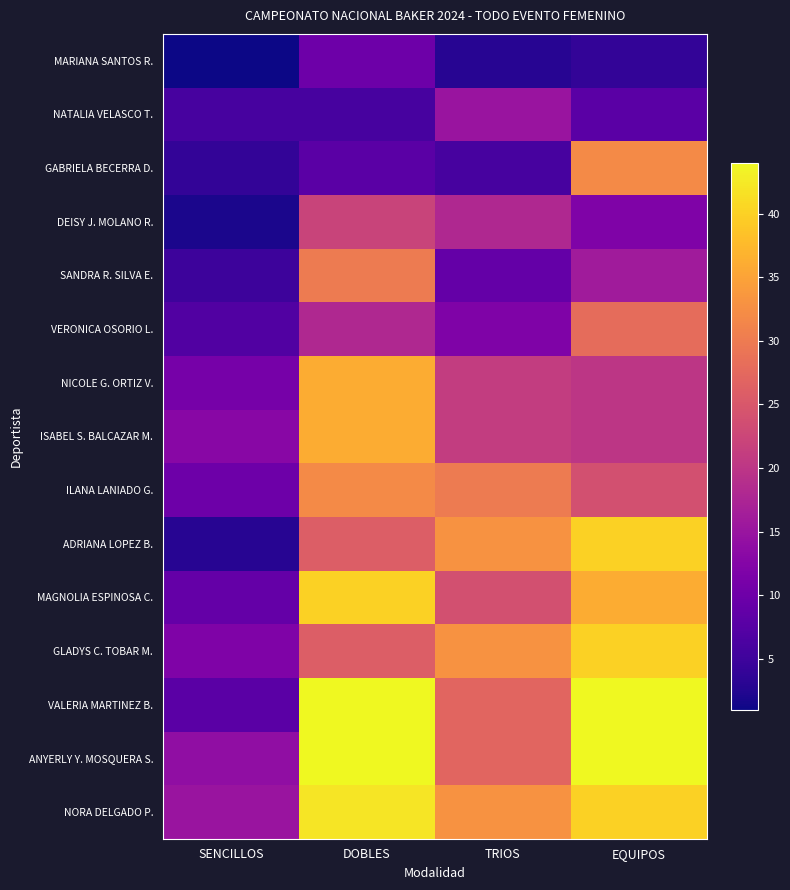

Reading left to right, transcribe all the data shown in this chart.

MARIANA SANTOS R.: SENCILLOS=1	DOBLES=10	TRIOS=3	EQUIPOS=4
NATALIA VELASCO T.: SENCILLOS=6	DOBLES=6	TRIOS=15	EQUIPOS=8
GABRIELA BECERRA D.: SENCILLOS=4	DOBLES=8	TRIOS=6	EQUIPOS=32
DEISY J. MOLANO R.: SENCILLOS=2	DOBLES=22	TRIOS=18	EQUIPOS=12
SANDRA R. SILVA E.: SENCILLOS=5	DOBLES=30	TRIOS=9	EQUIPOS=16
VERONICA OSORIO L.: SENCILLOS=7	DOBLES=18	TRIOS=12	EQUIPOS=28
NICOLE G. ORTIZ V.: SENCILLOS=11	DOBLES=36	TRIOS=21	EQUIPOS=20
ISABEL S. BALCAZAR M.: SENCILLOS=13	DOBLES=36	TRIOS=21	EQUIPOS=20
ILANA LANIADO G.: SENCILLOS=10	DOBLES=32	TRIOS=30	EQUIPOS=24
ADRIANA LOPEZ B.: SENCILLOS=3	DOBLES=26	TRIOS=33	EQUIPOS=40
MAGNOLIA ESPINOSA C.: SENCILLOS=9	DOBLES=40	TRIOS=24	EQUIPOS=36
GLADYS C. TOBAR M.: SENCILLOS=12	DOBLES=26	TRIOS=33	EQUIPOS=40
VALERIA MARTINEZ B.: SENCILLOS=8	DOBLES=44	TRIOS=27	EQUIPOS=44
ANYERLY Y. MOSQUERA S.: SENCILLOS=14	DOBLES=44	TRIOS=27	EQUIPOS=44
NORA DELGADO P.: SENCILLOS=15	DOBLES=42	TRIOS=33	EQUIPOS=40